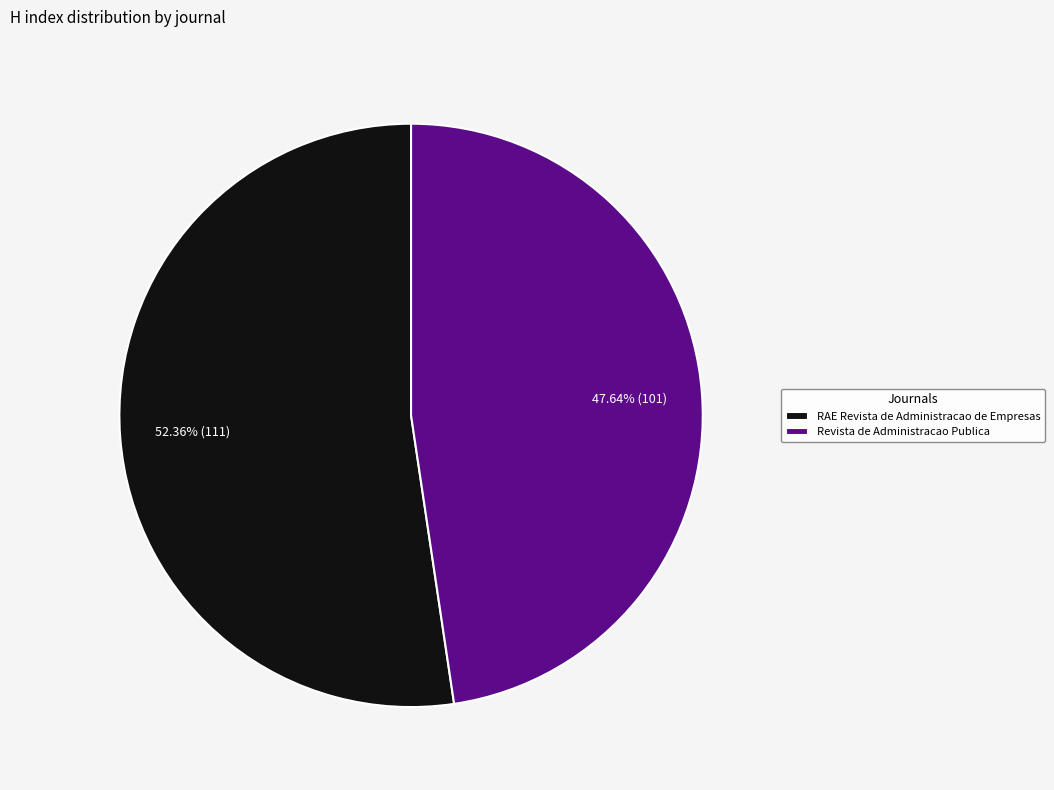

Which category accounts for the majority?

RAE Revista de Administracao de Empresas